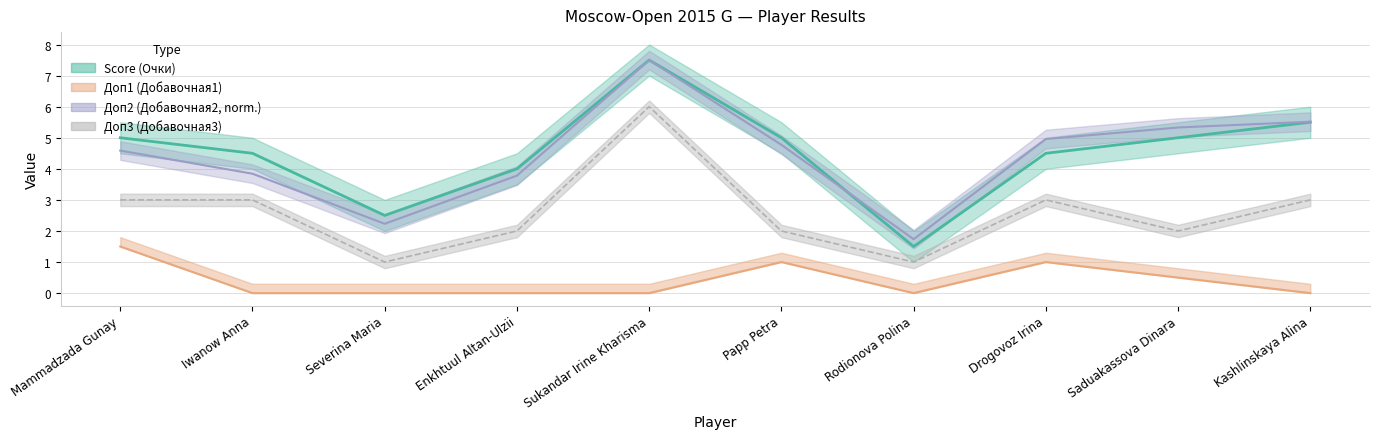

Which series has the widest spread of values?

Score (Очки)